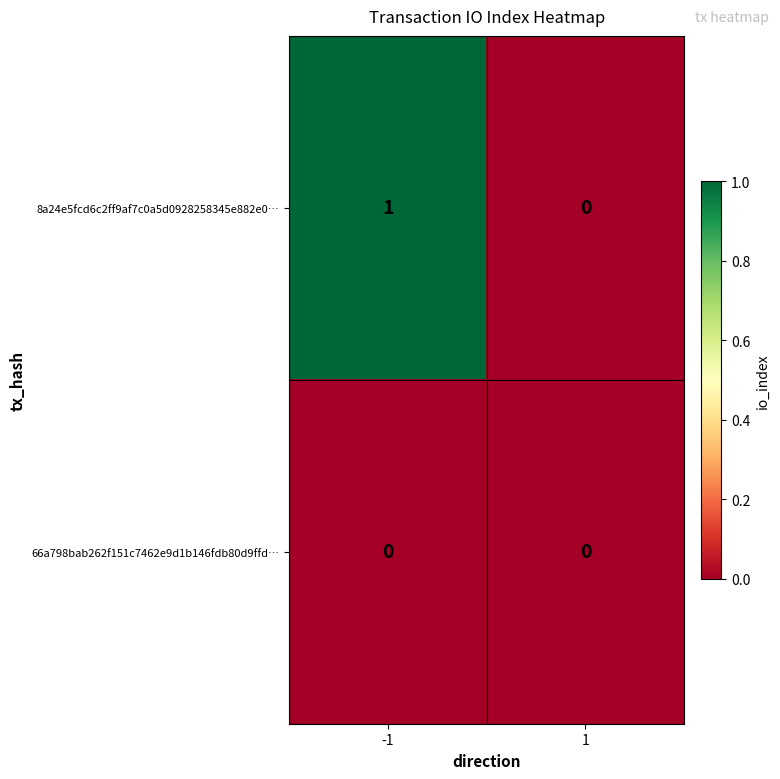

Reading right to left, what are all the values shown in this chart?

8a24e5fcd6c2ff9af7c0a5d0928258345e882e0…: 0	1
66a798bab262f151c7462e9d1b146fdb80d9ffd…: 0	0